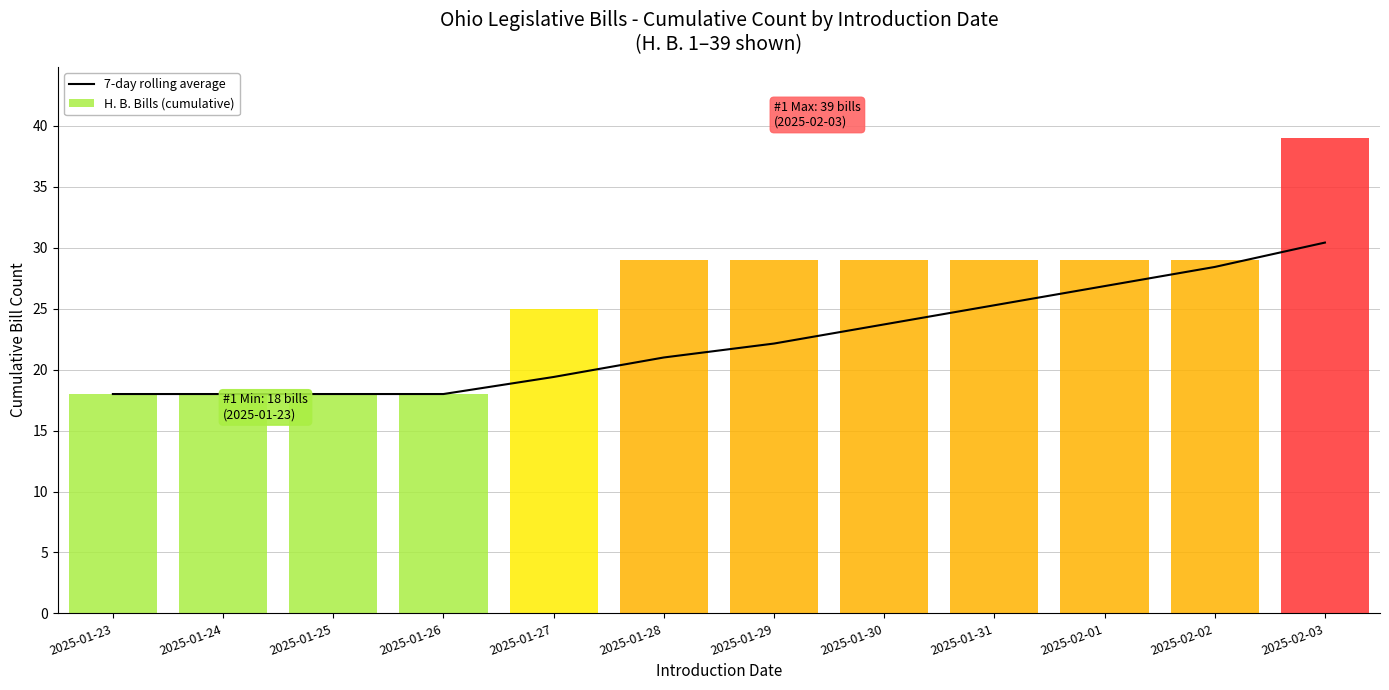

What is the greatest value displayed?

30.4